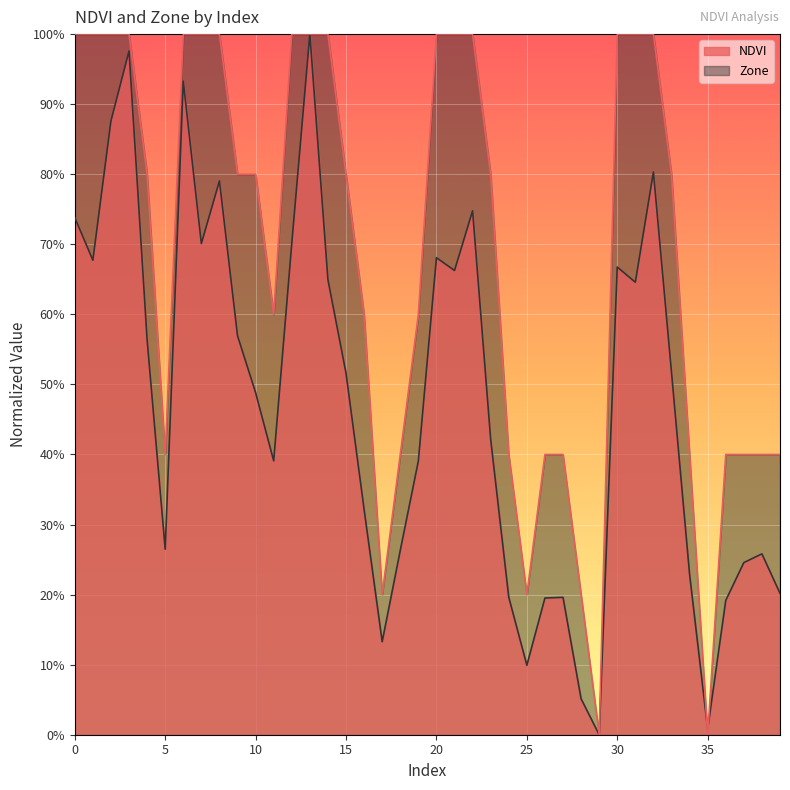

Between 25 and 39, which is larger?

39